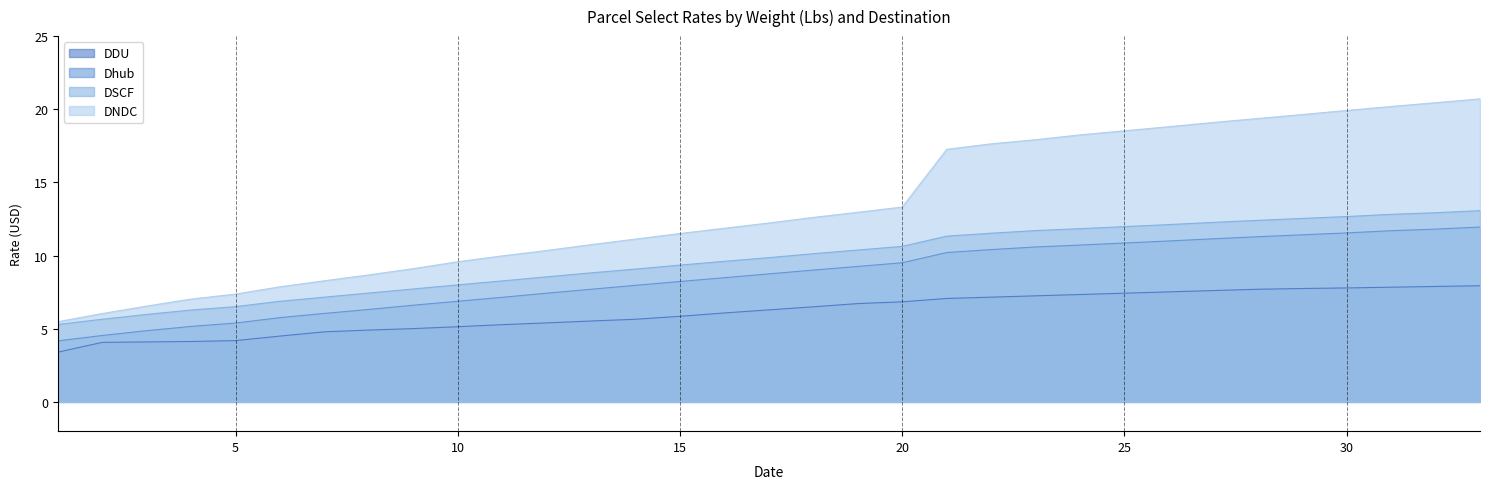

Reading right to left, list all the values displayed in this chart.

DDU: 33=7.9	32=7.9	31=7.8	30=7.8	29=7.8	28=7.7	27=7.6	26=7.5	25=7.4	24=7.3	23=7.2	22=7.2	21=7.1	20=6.8	19=6.7	18=6.5	17=6.3	16=6.1	15=5.8	14=5.7	13=5.5	12=5.4	11=5.3	10=5.1	9=5.0	8=4.9	7=4.8	6=4.5	5=4.2	4=4.1	3=4.1	2=4.1	1=3.4
Dhub: 33=11.9	32=11.8	31=11.7	30=11.6	29=11.4	28=11.3	27=11.2	26=11.0	25=10.9	24=10.7	23=10.6	22=10.4	21=10.2	20=9.5	19=9.3	18=9.0	17=8.8	16=8.5	15=8.2	14=8.0	13=7.7	12=7.4	11=7.2	10=6.9	9=6.6	8=6.3	7=6.0	6=5.8	5=5.4	4=5.2	3=4.9	2=4.5	1=4.2
DSCF: 33=13.1	32=12.9	31=12.8	30=12.7	29=12.5	28=12.4	27=12.3	26=12.1	25=12.0	24=11.8	23=11.7	22=11.5	21=11.3	20=10.6	19=10.4	18=10.1	17=9.9	16=9.6	15=9.3	14=9.1	13=8.8	12=8.6	11=8.3	10=8.0	9=7.7	8=7.4	7=7.2	6=6.9	5=6.5	4=6.3	3=6.0	2=5.7	1=5.3
DNDC: 33=20.7	32=20.4	31=20.2	30=19.9	29=19.6	28=19.4	27=19.1	26=18.8	25=18.5	24=18.2	23=17.9	22=17.6	21=17.3	20=13.3	19=13.0	18=12.6	17=12.2	16=11.9	15=11.5	14=11.1	13=10.8	12=10.3	11=10.0	10=9.6	9=9.1	8=8.7	7=8.3	6=7.9	5=7.4	4=7.0	3=6.5	2=6.0	1=5.5